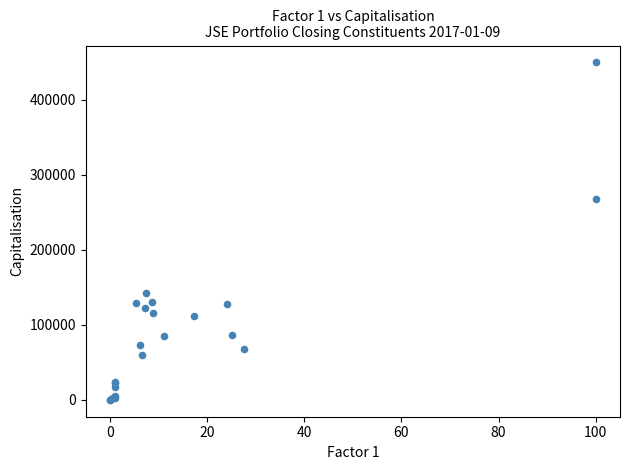

What Y value in the scatter plot is closest to 225007?

268500.0